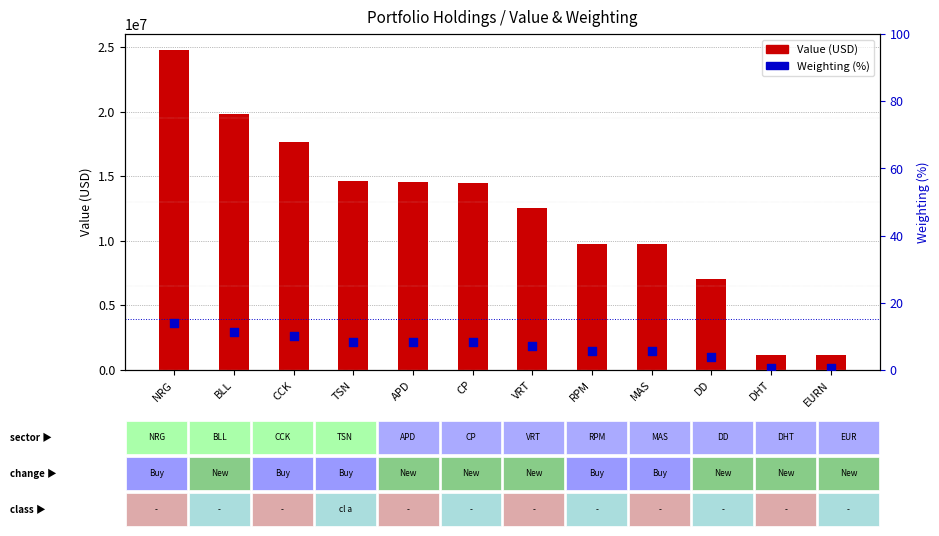

At which category is the sum across all series the highest?

NRG